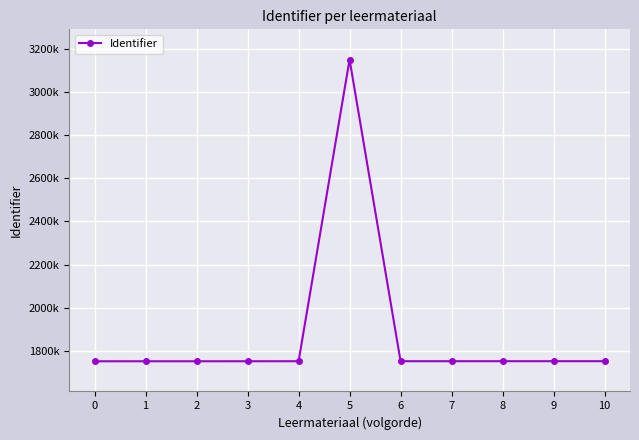

At which category does the data reach its first local valley?

6